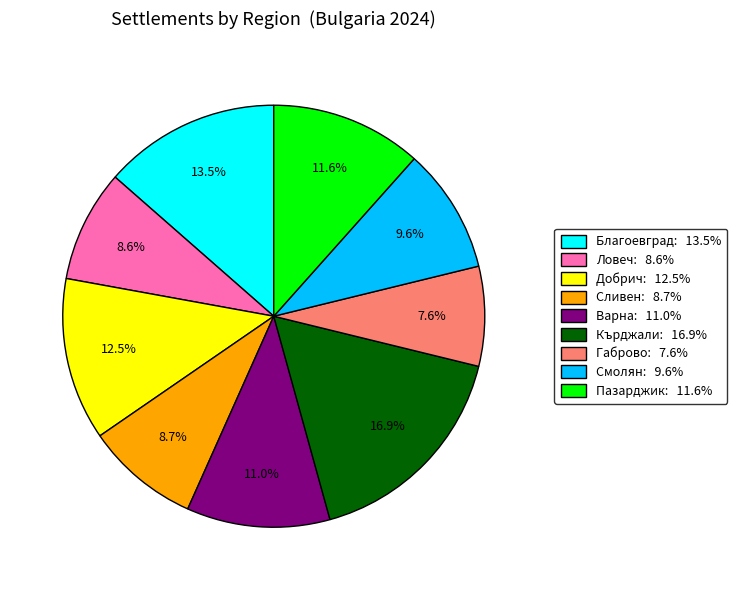

Is there a majority slice in this chart?

No